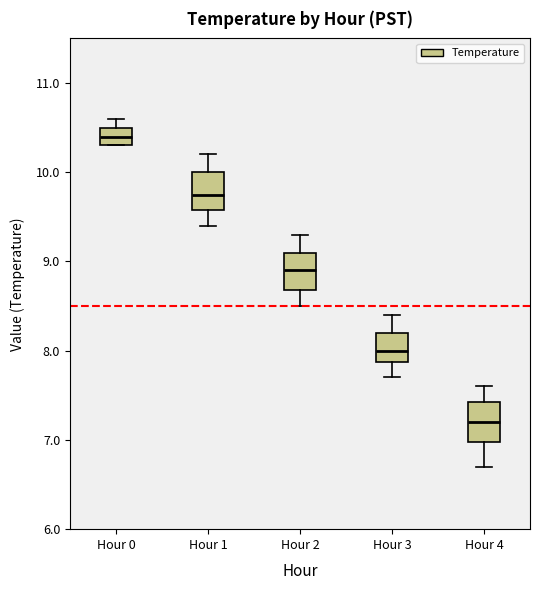

Which box has the lowest median line?

Hour 4